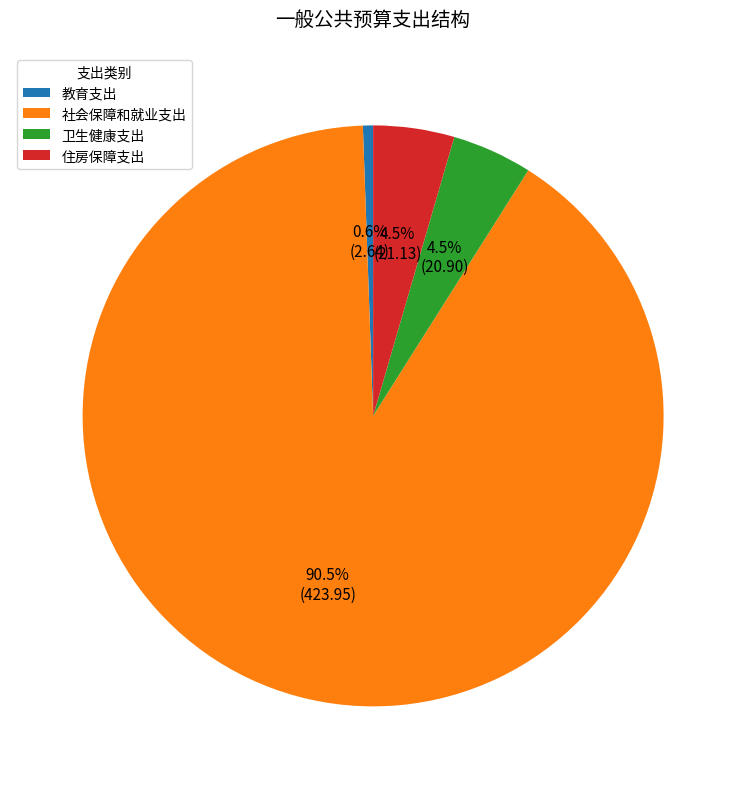

Between 社会保障和就业支出 and 卫生健康支出, which is larger?

社会保障和就业支出